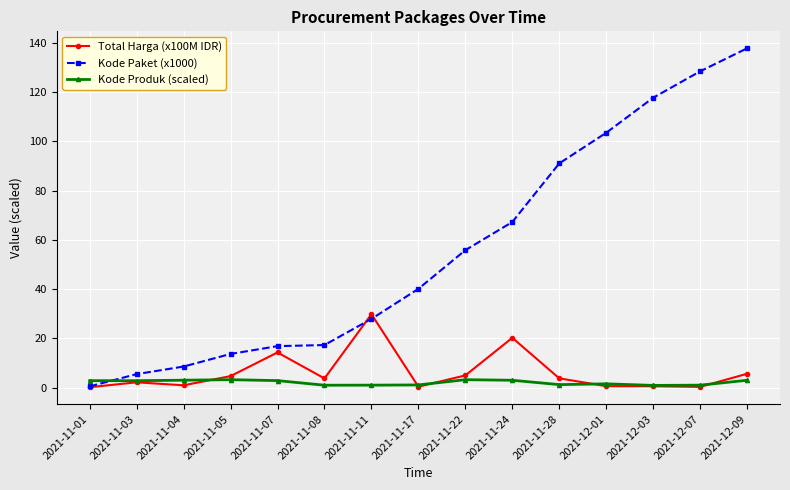

What is the difference between the maximum and second lowest values in the Kode Paket (x1000) series?

132.4